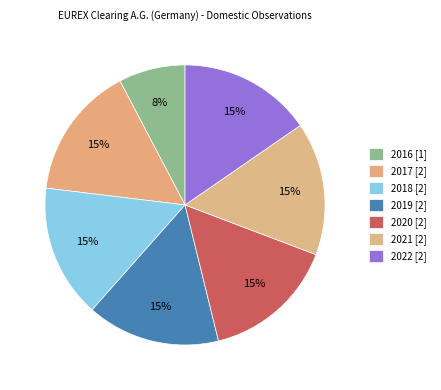

How many segments does this pie chart have?

7